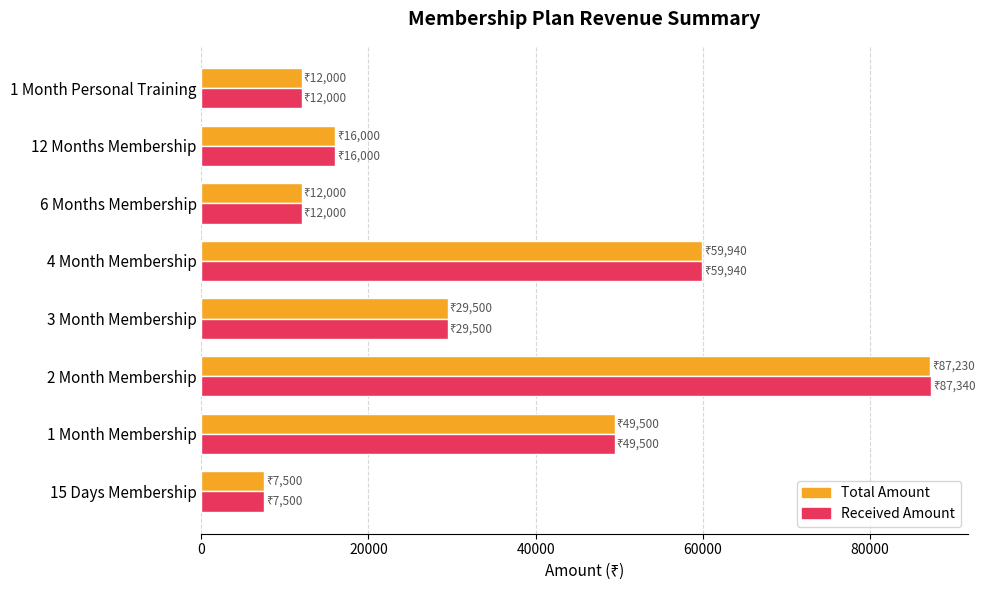

Is the value of Received Amount at 1 Month Membership greater than the value of Total Amount at 15 Days Membership?

Yes